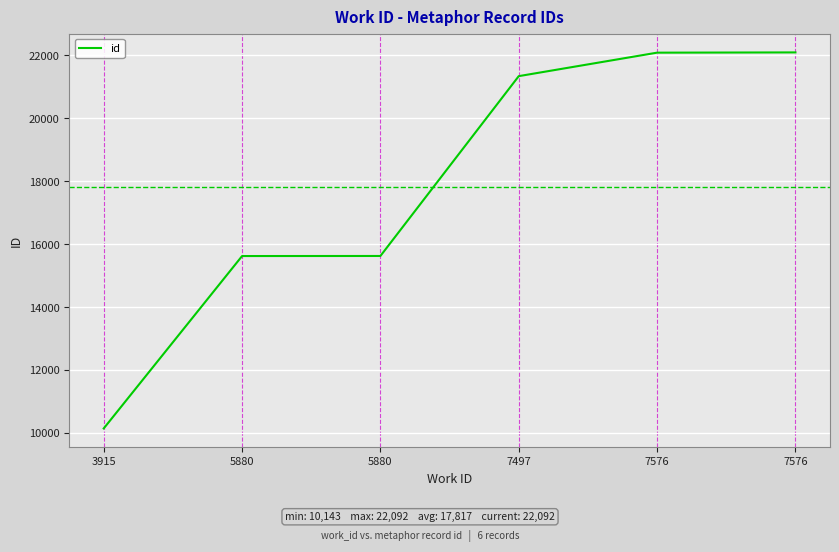

Reading left to right, transcribe all the data shown in this chart.

10143	15621	15623	21338	22084	22092